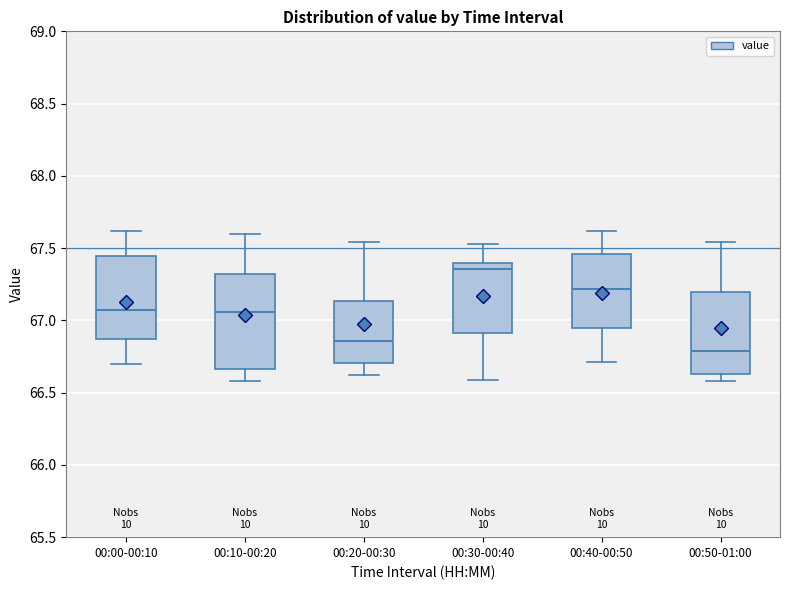

Comparing the boxes themselves (not the whiskers), which one is the tallest?

00:10-00:20